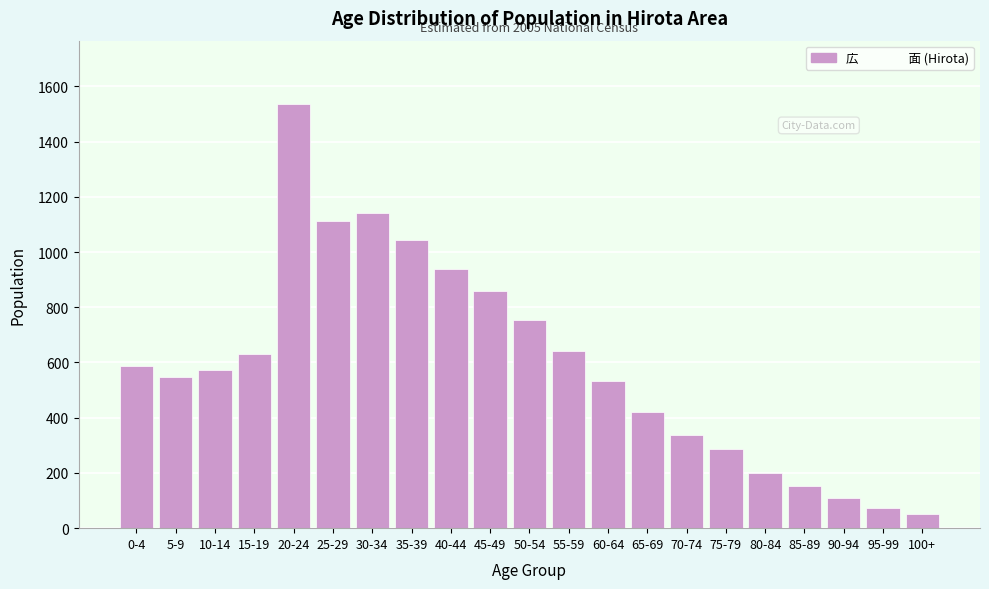

Reading left to right, extract all data points from this chart.

0-4=587	5-9=547	10-14=572	15-19=629	20-24=1535	25-29=1113	30-34=1143	35-39=1045	40-44=938	45-49=857	50-54=752	55-59=641	60-64=532	65-69=421	70-74=336	75-79=287	80-84=198	85-89=152	90-94=108	95-99=74	100+=52